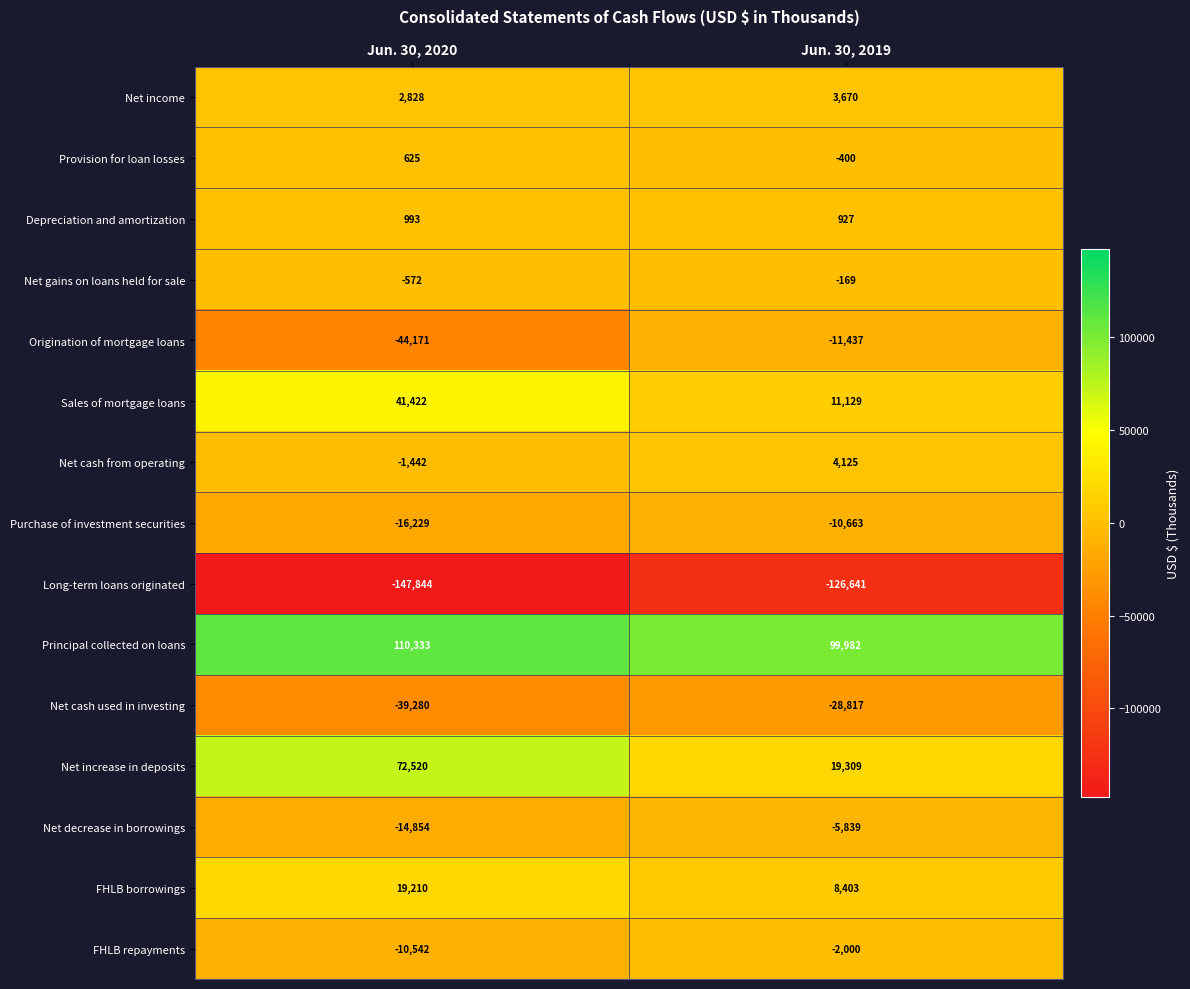

Reading left to right, extract all data points from this chart.

Net income: Jun. 30, 2020=2828	Jun. 30, 2019=3670
Provision for loan losses: Jun. 30, 2020=625	Jun. 30, 2019=-400
Depreciation and amortization: Jun. 30, 2020=993	Jun. 30, 2019=927
Net gains on loans held for sale: Jun. 30, 2020=-572	Jun. 30, 2019=-169
Origination of mortgage loans: Jun. 30, 2020=-44171	Jun. 30, 2019=-11437
Sales of mortgage loans: Jun. 30, 2020=41422	Jun. 30, 2019=11129
Net cash from operating: Jun. 30, 2020=-1442	Jun. 30, 2019=4125
Purchase of investment securities: Jun. 30, 2020=-16229	Jun. 30, 2019=-10663
Long-term loans originated: Jun. 30, 2020=-147844	Jun. 30, 2019=-126641
Principal collected on loans: Jun. 30, 2020=110333	Jun. 30, 2019=99982
Net cash used in investing: Jun. 30, 2020=-39280	Jun. 30, 2019=-28817
Net increase in deposits: Jun. 30, 2020=72520	Jun. 30, 2019=19309
Net decrease in borrowings: Jun. 30, 2020=-14854	Jun. 30, 2019=-5839
FHLB borrowings: Jun. 30, 2020=19210	Jun. 30, 2019=8403
FHLB repayments: Jun. 30, 2020=-10542	Jun. 30, 2019=-2000